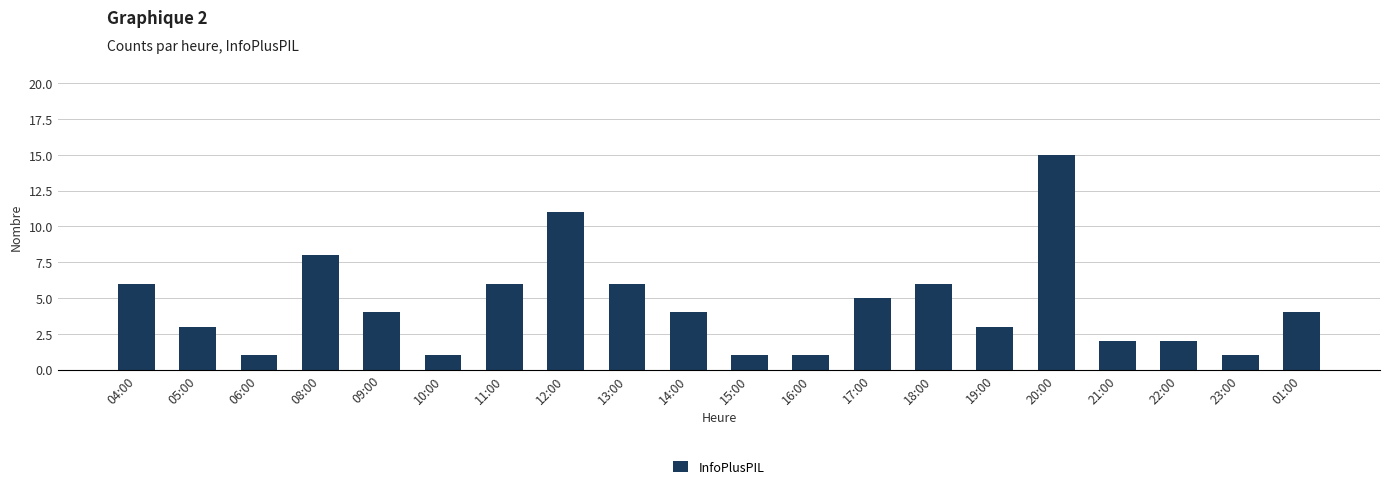

What is the sum of all values?

90